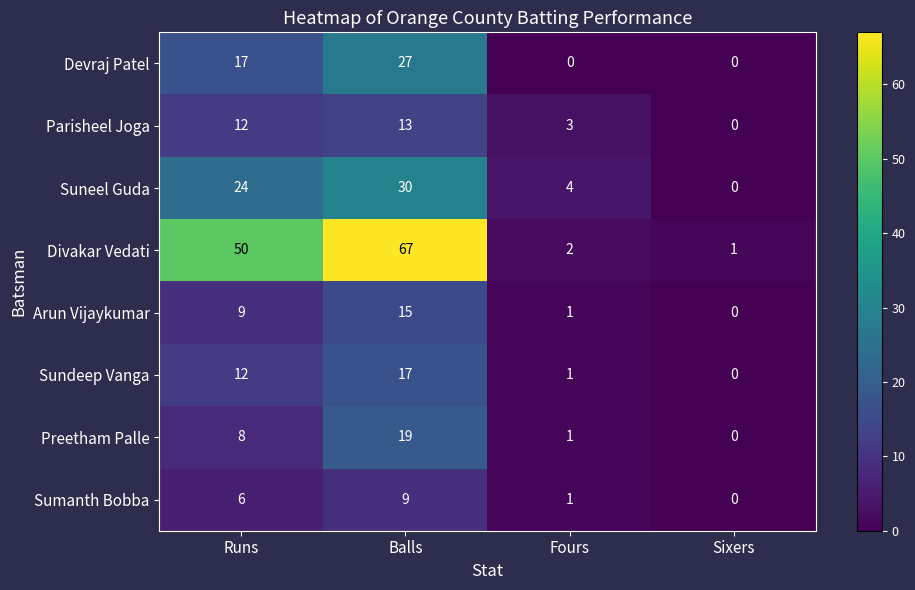

Rank the series by their maximum value, from lowest to highest.

Sumanth Bobba, Parisheel Joga, Arun Vijaykumar, Sundeep Vanga, Preetham Palle, Devraj Patel, Suneel Guda, Divakar Vedati